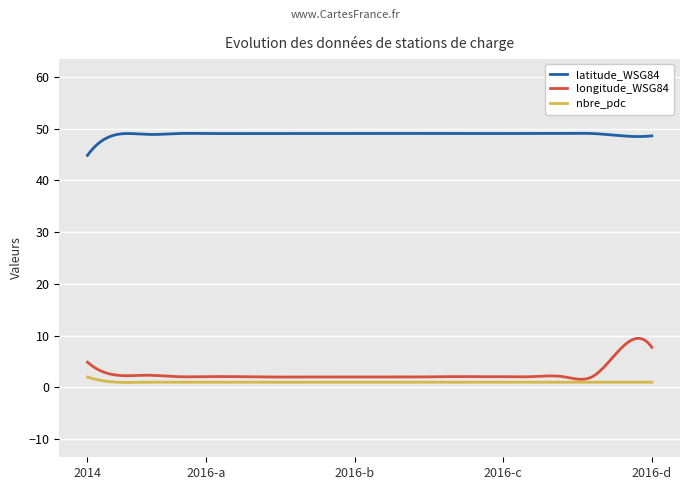

What is the difference between the maximum and minimum values in the latitude_WSG84 series?

4.3